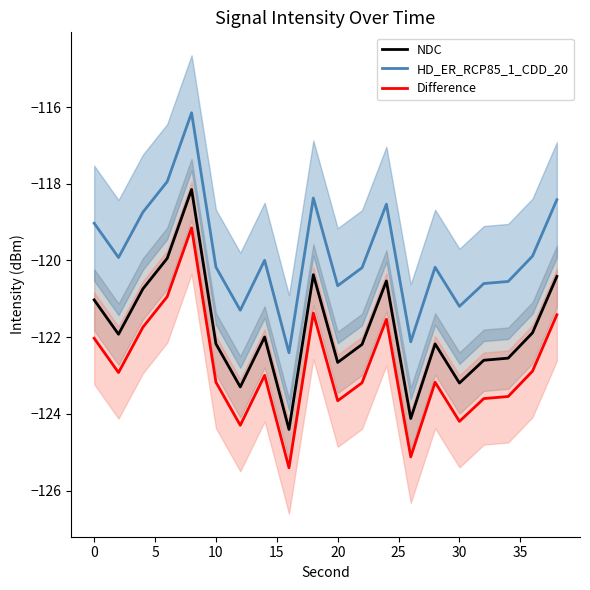

What is the sum of all HD_ER_RCP85_1_CDD_20 values?

-2396.4